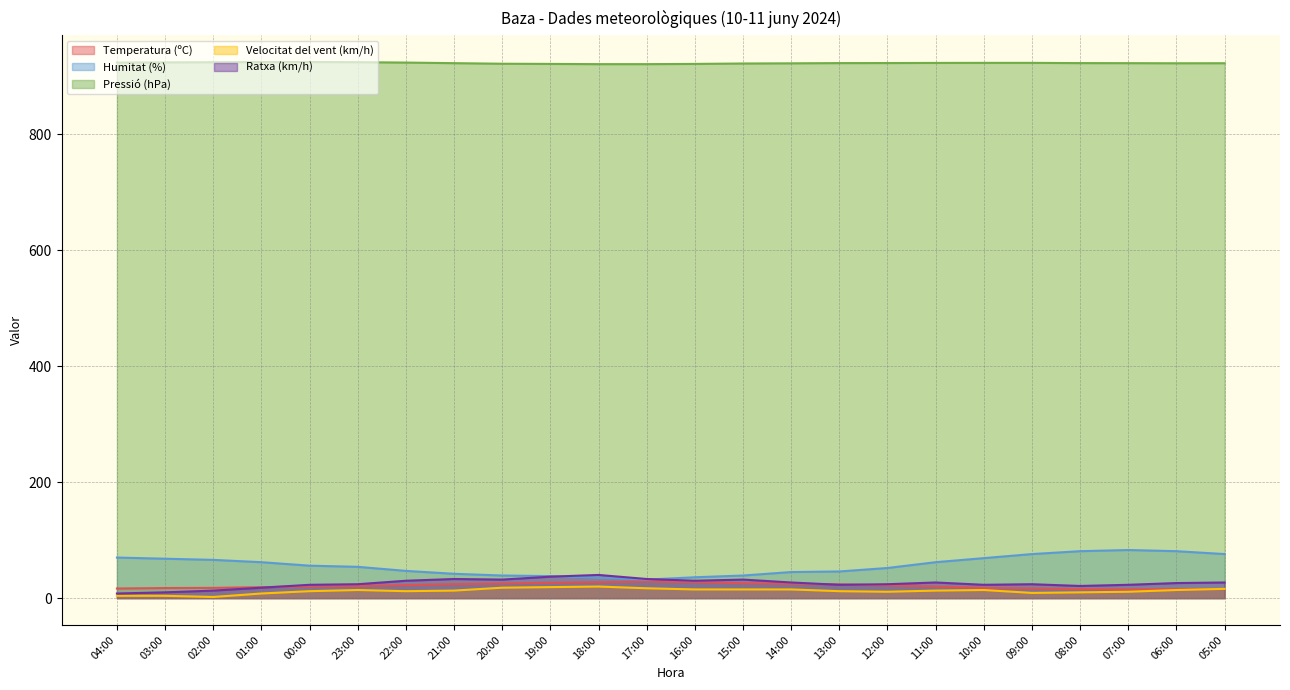

At which category is the sum across all series the highest?

06:00